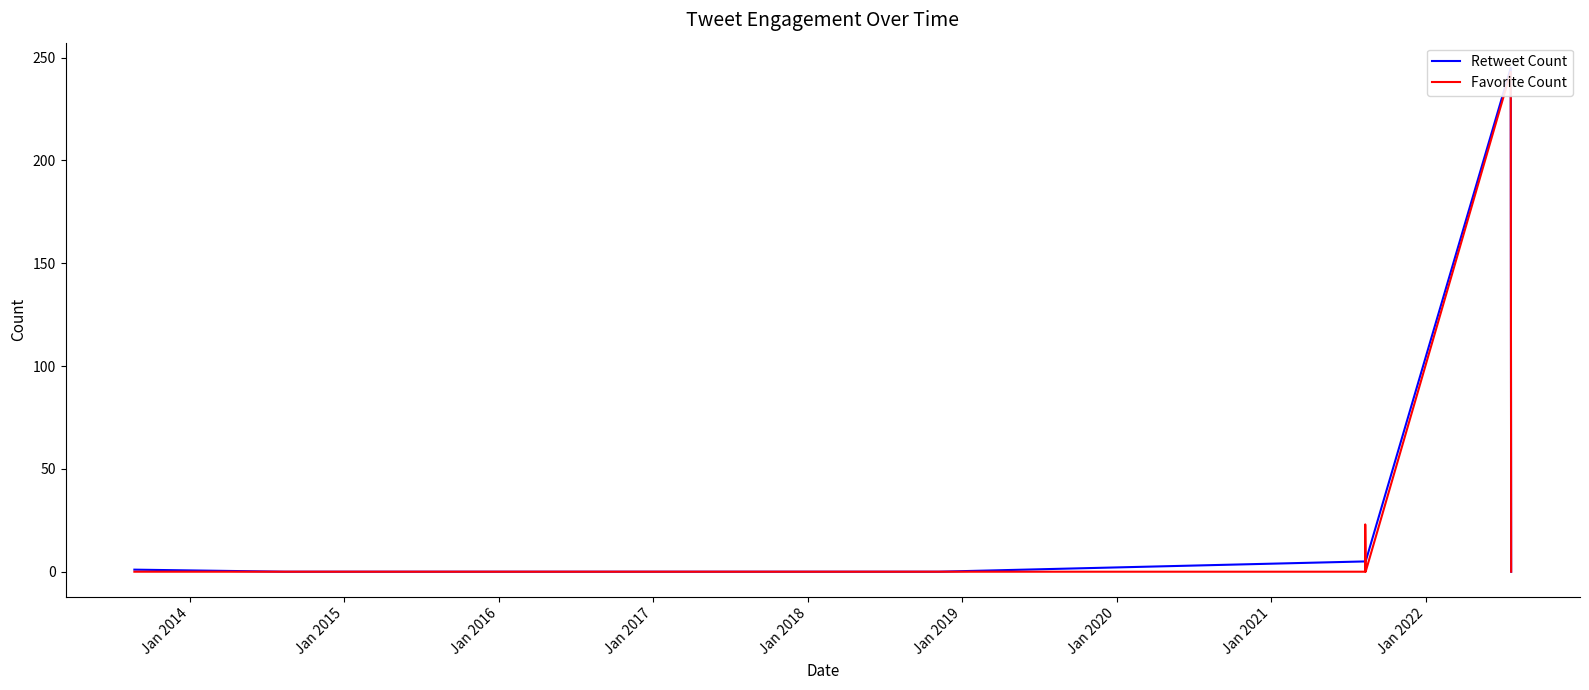

Is the value of Retweet Count at Jan 2019 greater than the value of Favorite Count at 10?

No